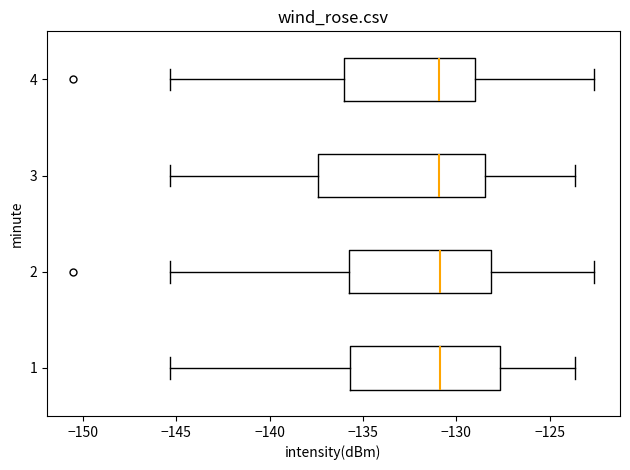

Where is the left edge of the box at y = 2 on the x-axis? The values are not printed on the chart, so give them approximately, as read against the axis.

-135.5